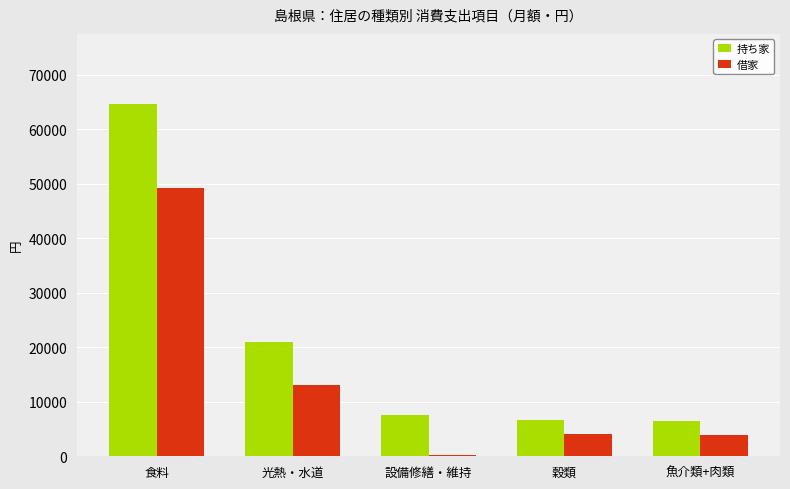

The value of 借家 at 設備修繕・維持 is 247. True or false?

True